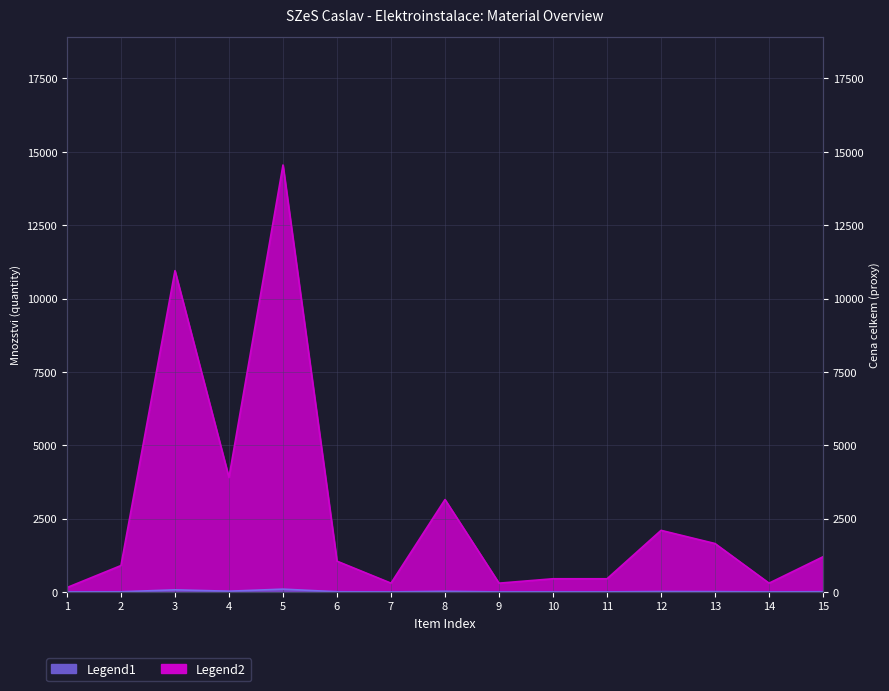

What is the difference between the maximum and second lowest values?

14250